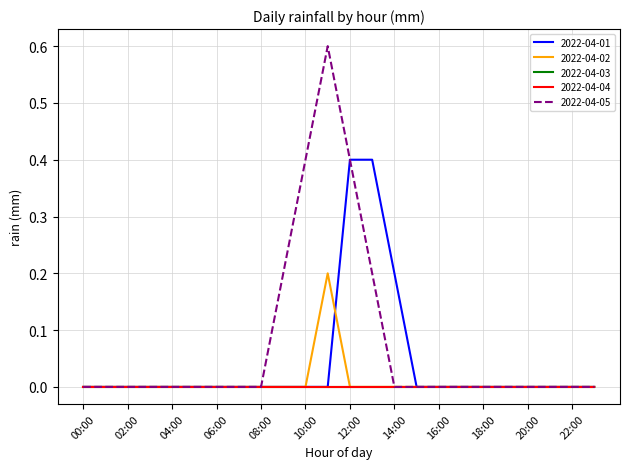

Count the 2022-04-05 values in the range 0 to 1.

24